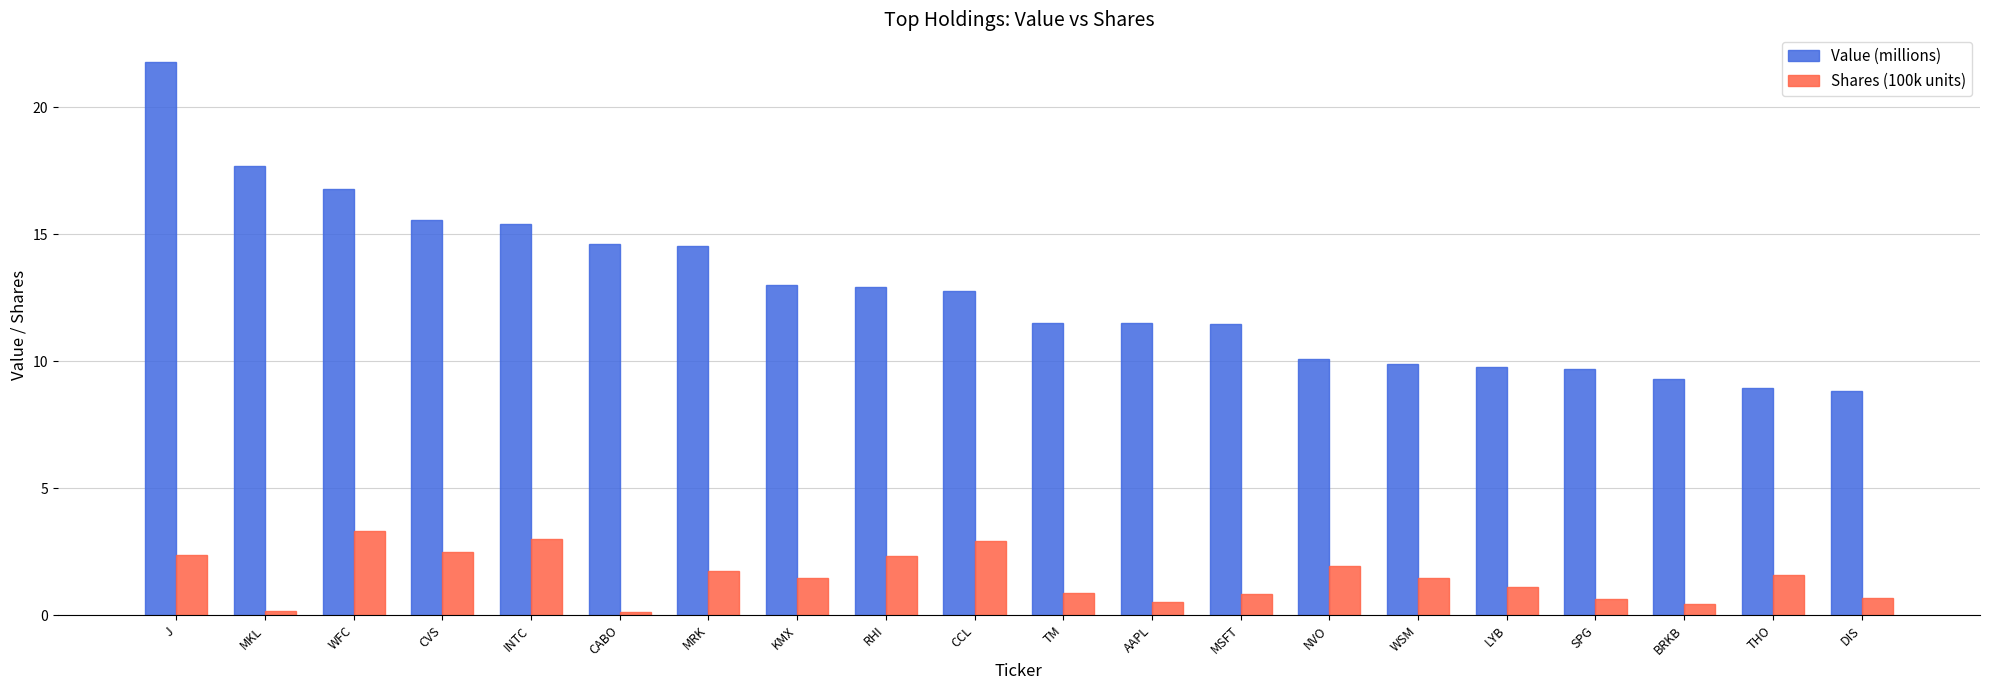

What is the difference between the Value (millions) values at INTC and NVO?

5.3